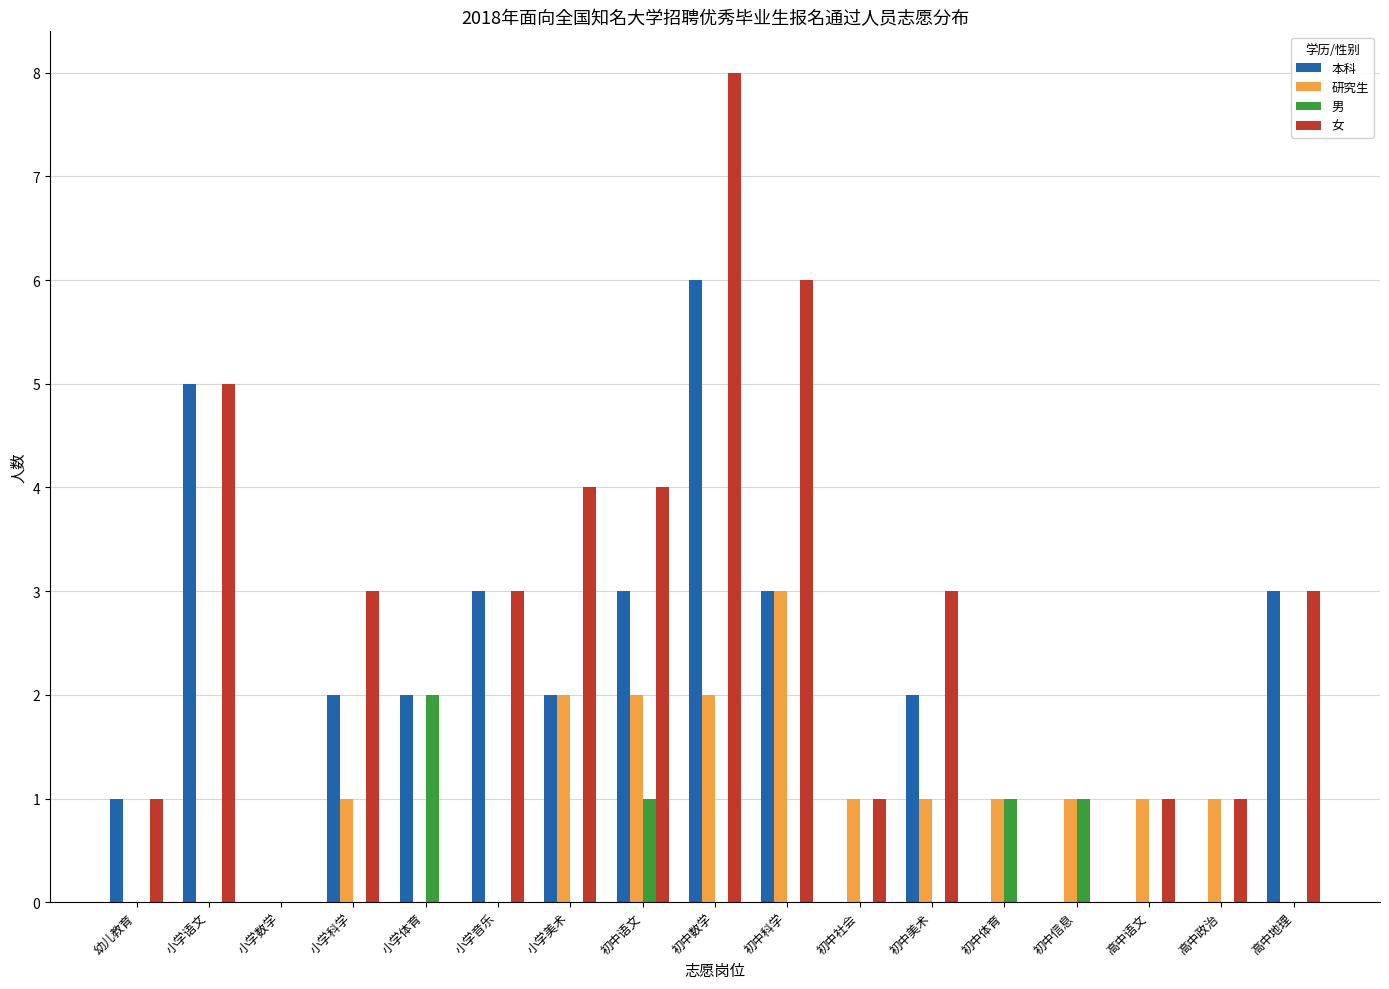

Count the number of data series in this chart.

4